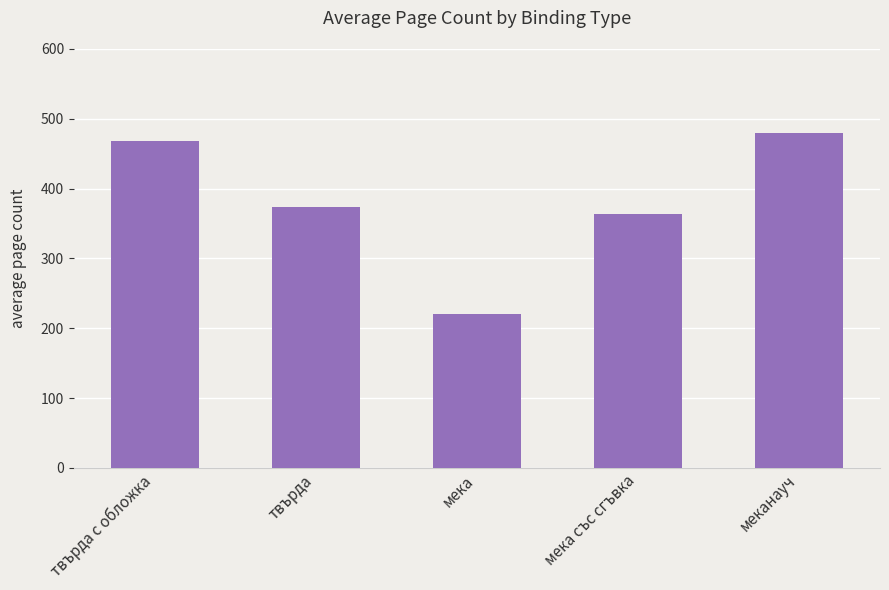

What is the label of the 3rd bar from the right?

мека